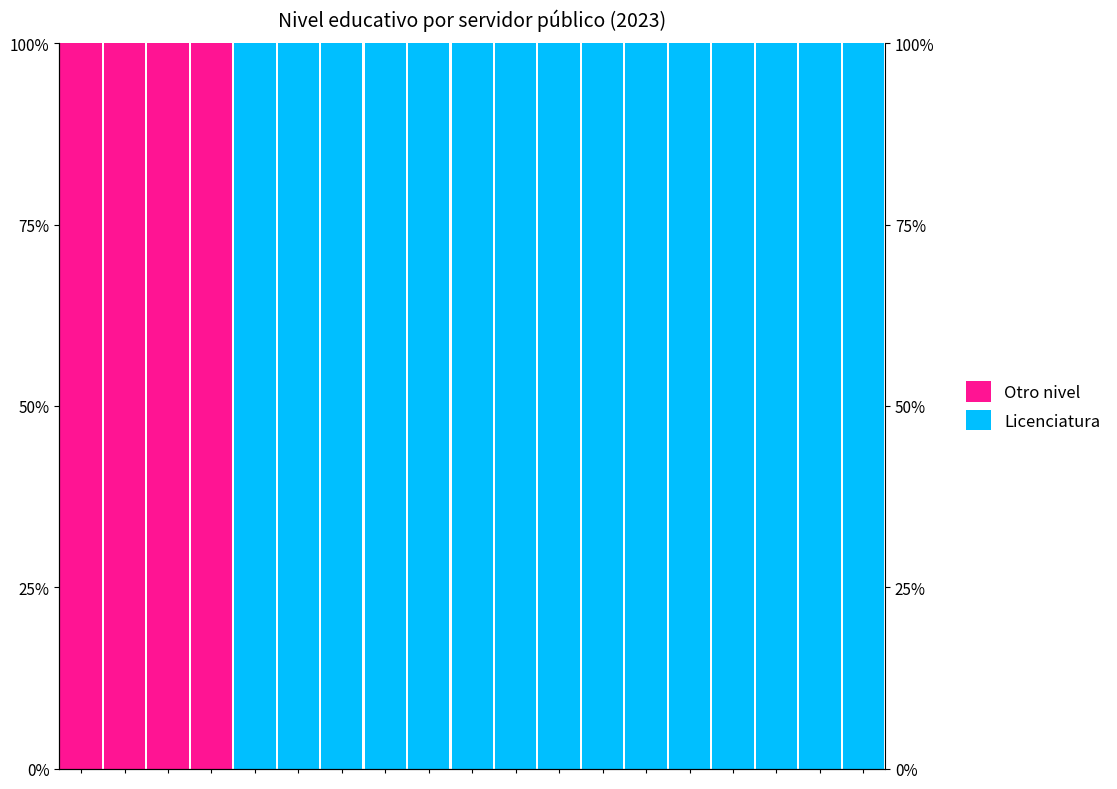

Which series has the largest total across all categories?

Licenciatura